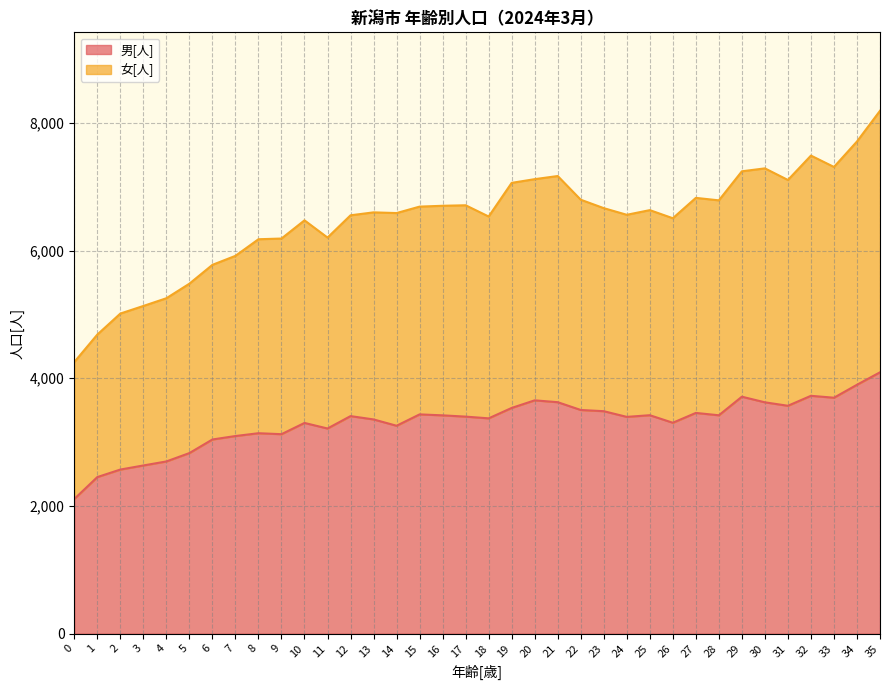

Which series changed the most between 4 and 34?

女[人]